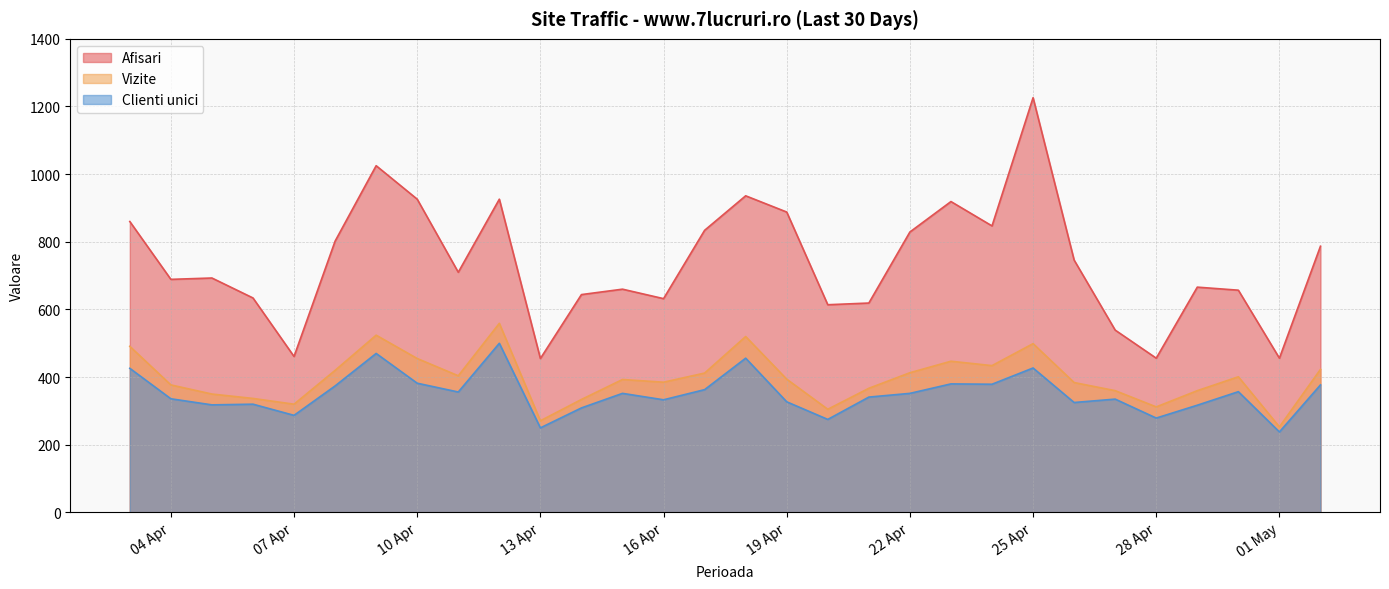

Rank the categories by Clienti unici value from highest to lowest.

2024.4.12, 2024.4.9, 2024.4.18, 2024.4.25, 2024.4.3, 2024.4.10, 2024.4.23, 2024.4.24, 2024.5.2, 2024.4.8, 2024.4.17, 2024.4.30, 2024.4.11, 2024.4.22, 2024.4.15, 2024.4.21, 2024.4.4, 2024.4.27, 2024.4.16, 2024.4.19, 2024.4.26, 2024.4.6, 2024.4.5, 2024.4.29, 2024.4.14, 2024.4.7, 2024.4.28, 2024.4.20, 2024.4.13, 2024.5.1